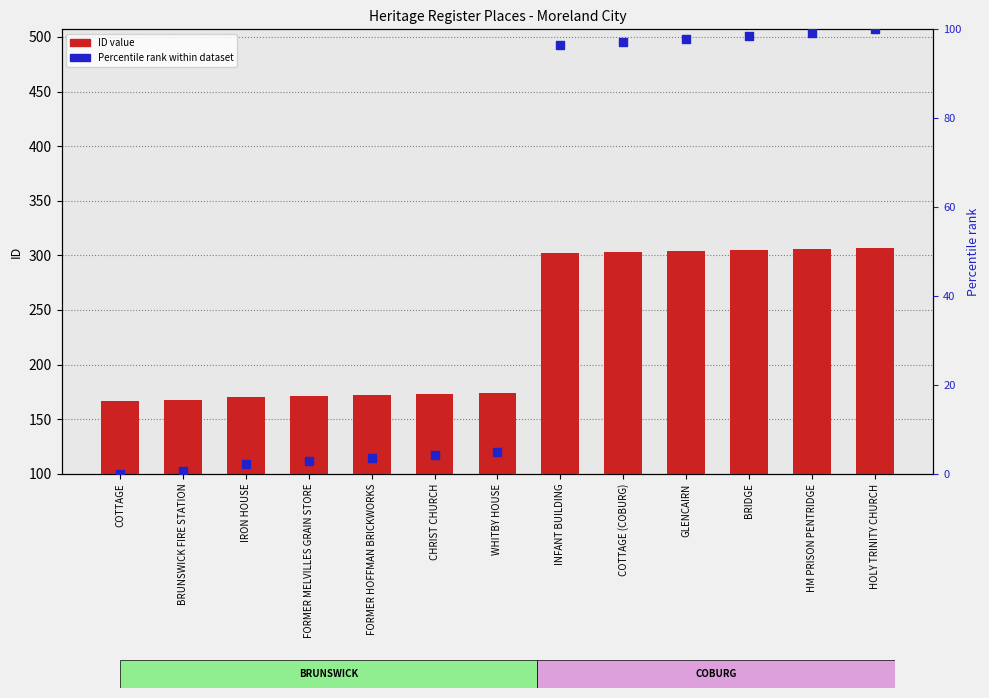

At which category is the sum across all series the highest?

HOLY TRINITY CHURCH